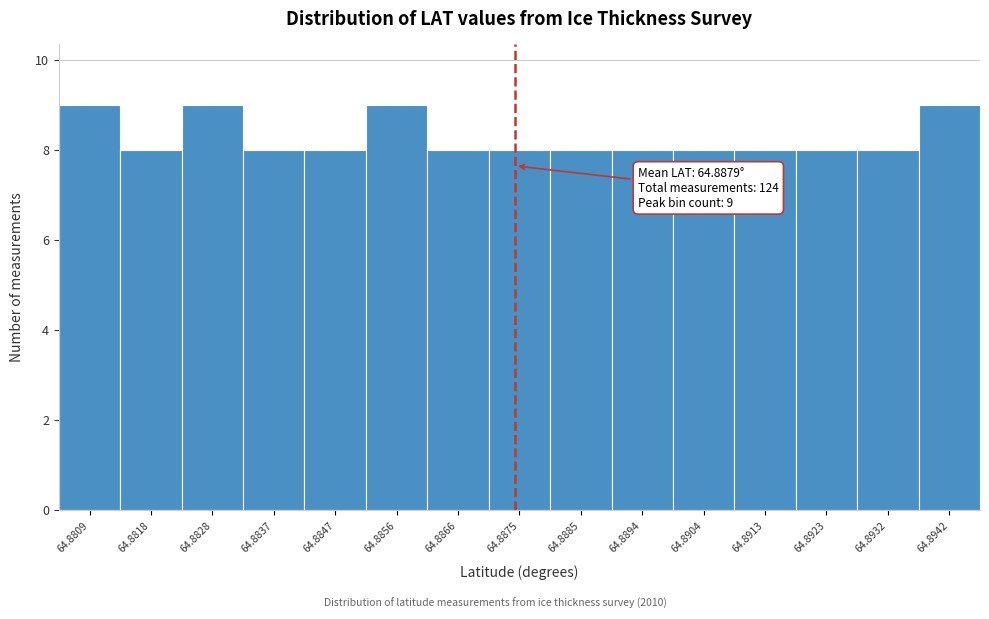

Reading right to left, transcribe all the data shown in this chart.

9	8	8	8	8	8	8	8	8	9	8	8	9	8	9